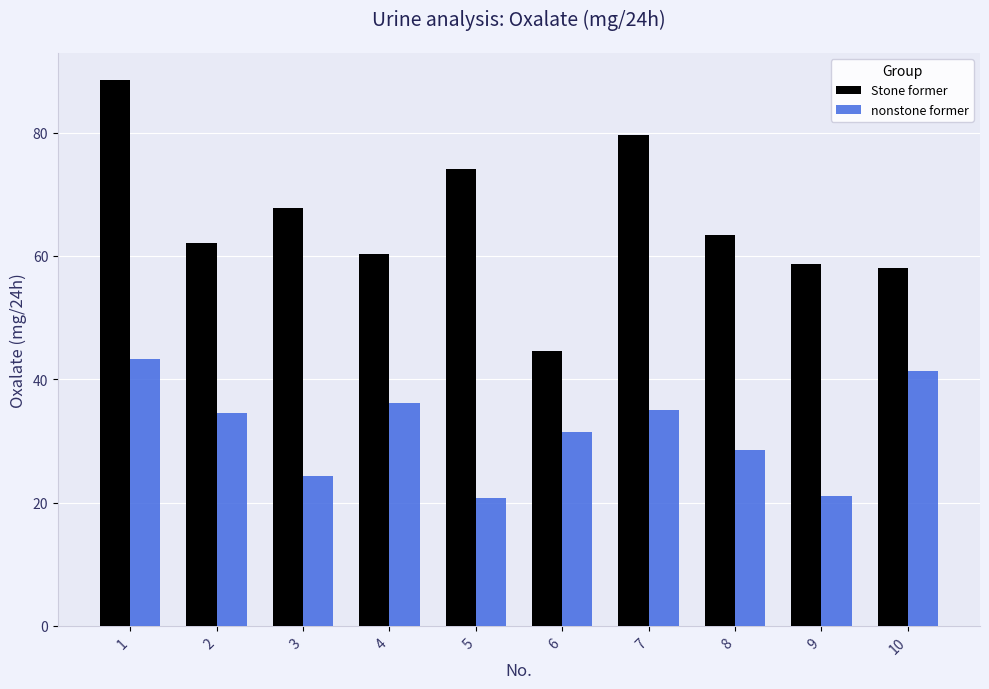

Rank the series by their maximum value, from highest to lowest.

Stone former, nonstone former